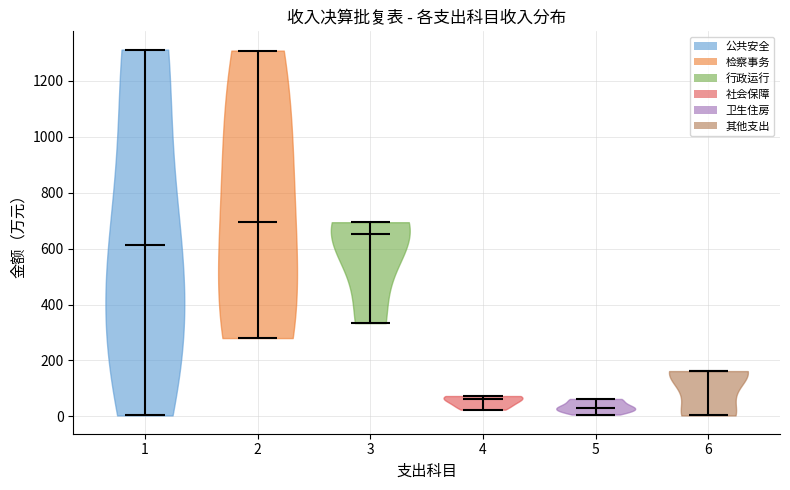

What is the lowest point the violin at x = 4 reaches on the y-axis? The values are not printed on the chart, so give them approximately, as read against the axis.

20